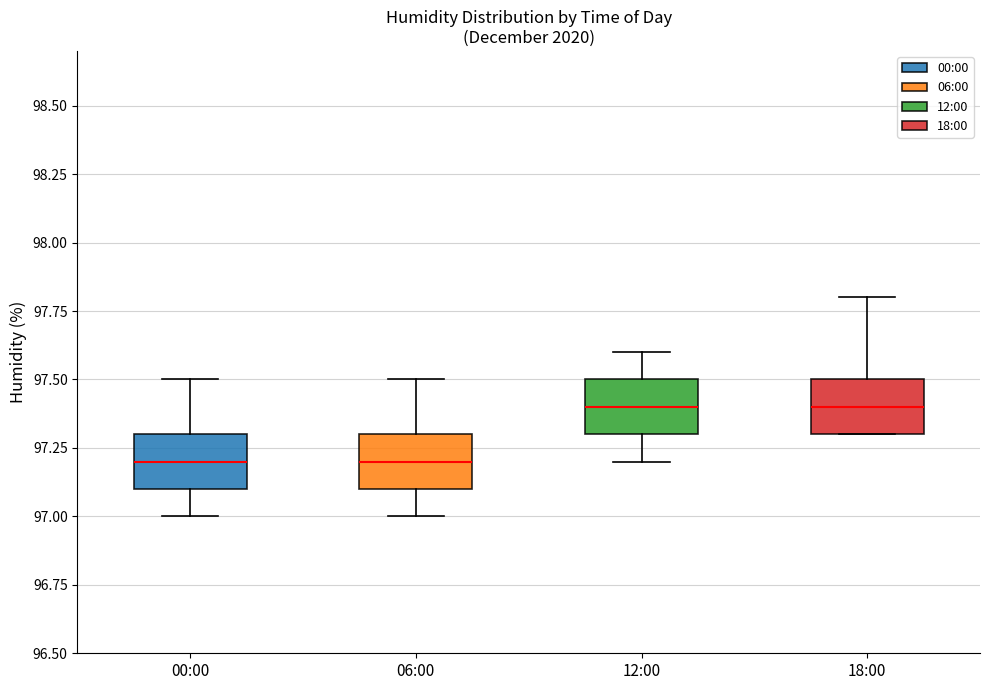

Reading left to right, read every box against the y-axis: the position of its median line, the range the box covers, and the ends of its whiskers. The values are not printed on the chart, so give them approximately, as read against the axis.

00:00: median 97.2, box 97.1 to 97.3, whiskers 97.0 to 97.5
06:00: median 97.2, box 97.1 to 97.3, whiskers 97.0 to 97.5
12:00: median 97.4, box 97.3 to 97.5, whiskers 97.2 to 97.6
18:00: median 97.4, box 97.3 to 97.5, whiskers 97.3 to 97.8